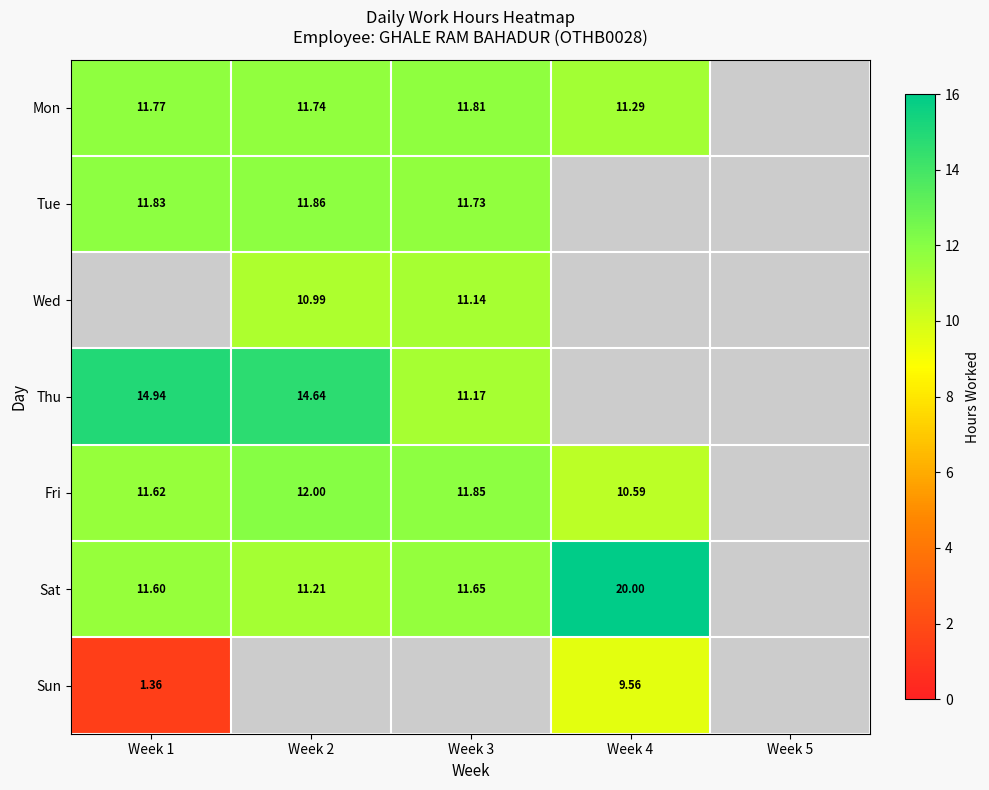

Is the value of Tue at Week 1 greater than the value of Thu at Week 2?

No